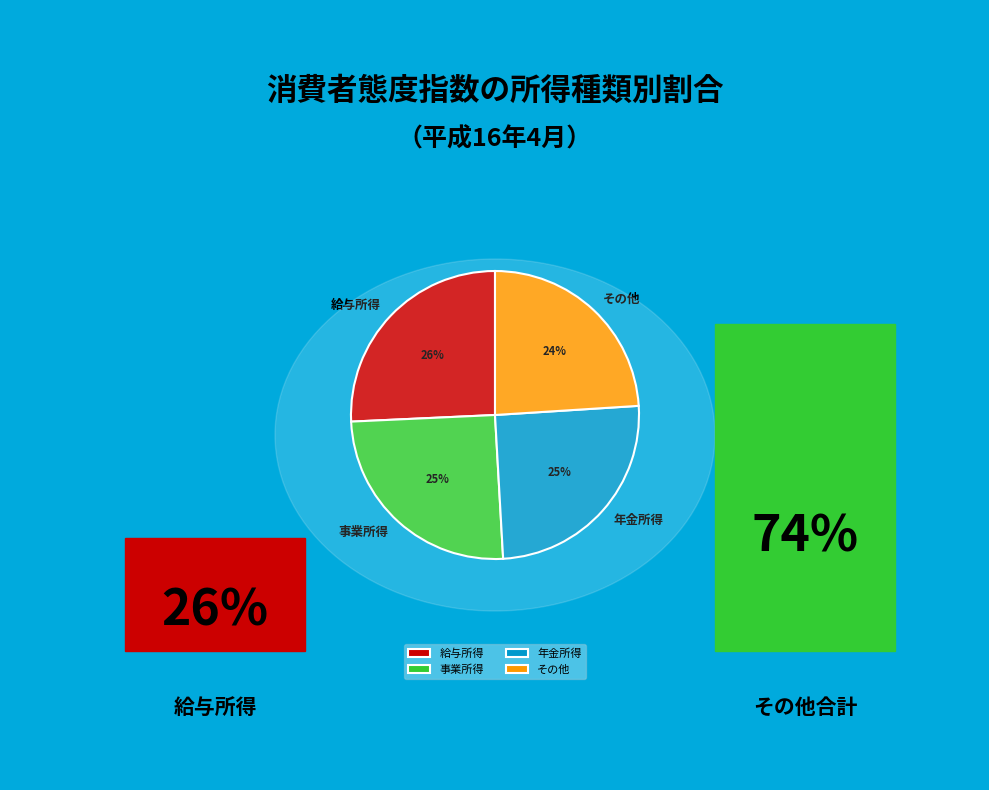

To the nearest percent, what is the difference between the largest and smallest slice percentages?

2%